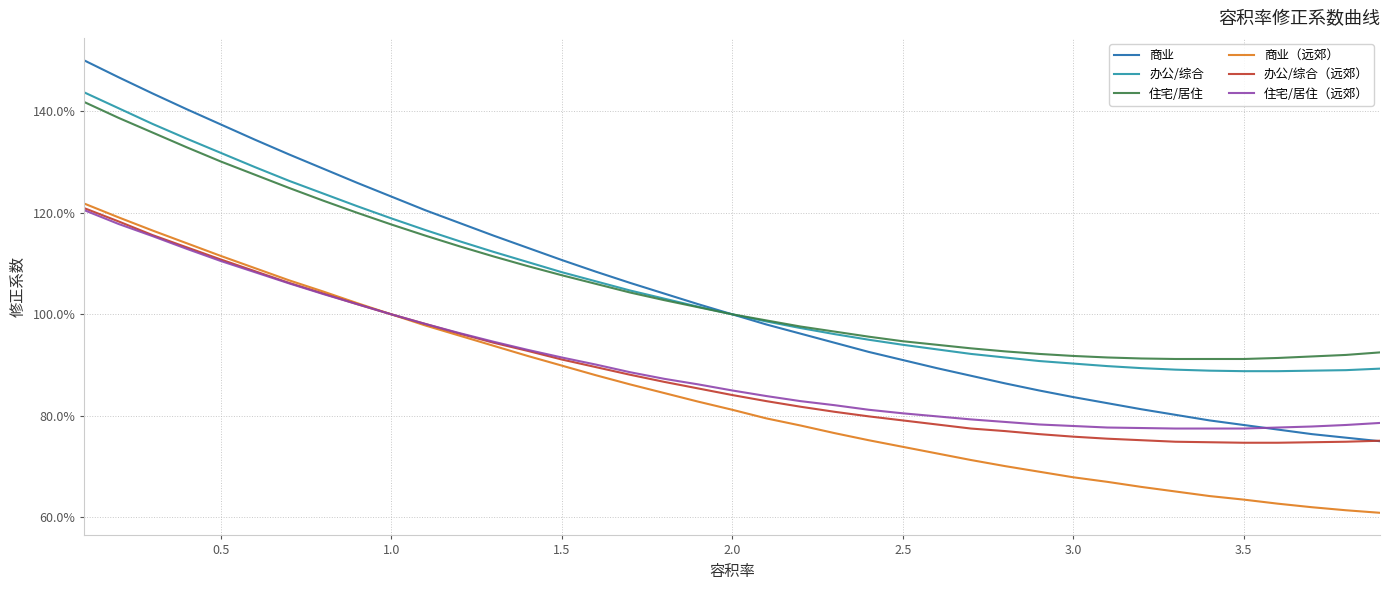

Is this an area chart (filled region under the line)?

No